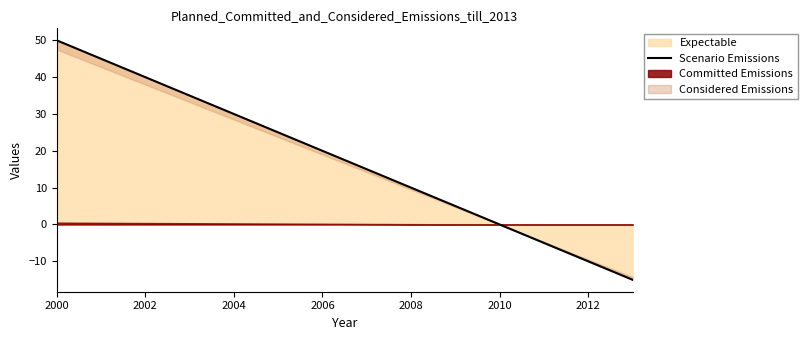

How many data points are less than 20?

7